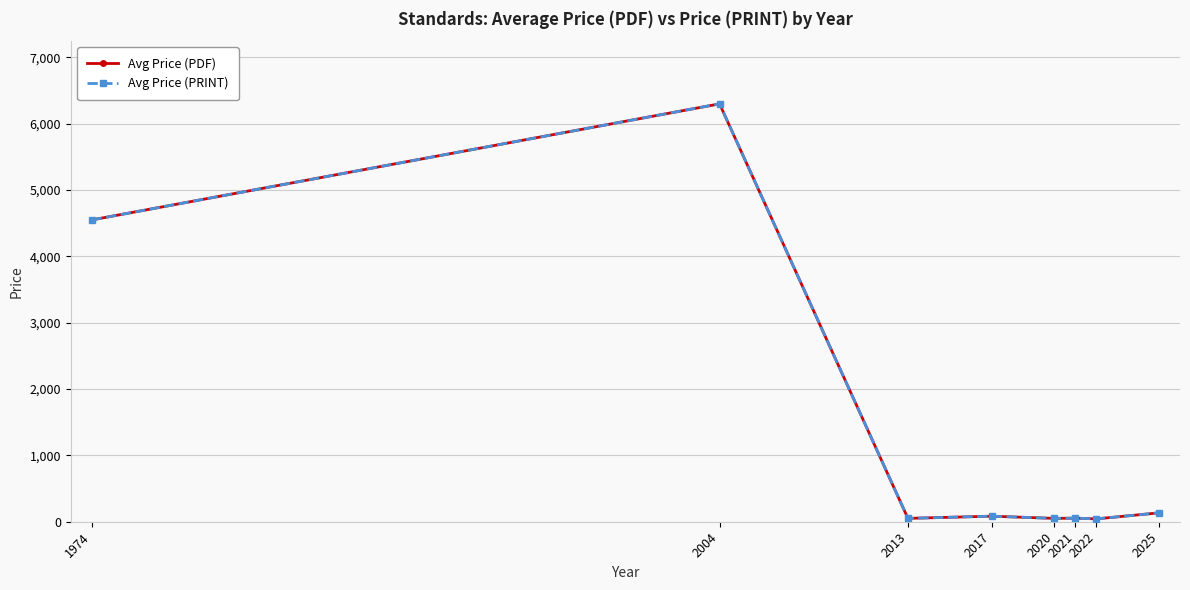

Rank the series by their maximum value, from highest to lowest.

Avg Price (PDF), Avg Price (PRINT)